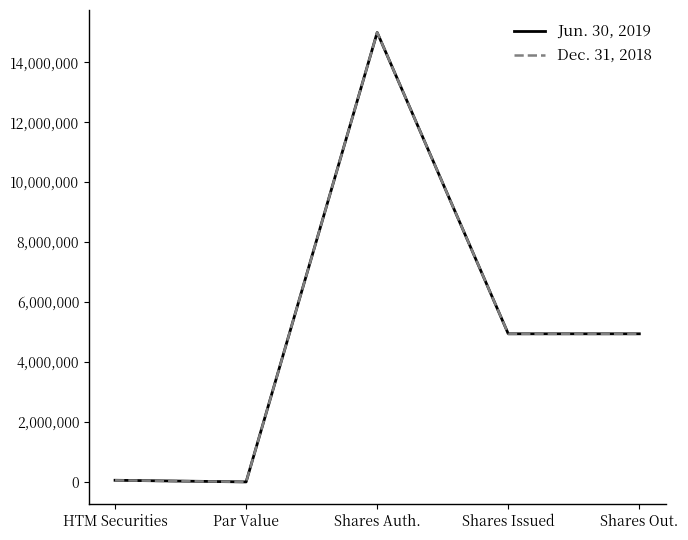

The Dec. 31, 2018 series shows 4943186 at Shares Out.. True or false?

True